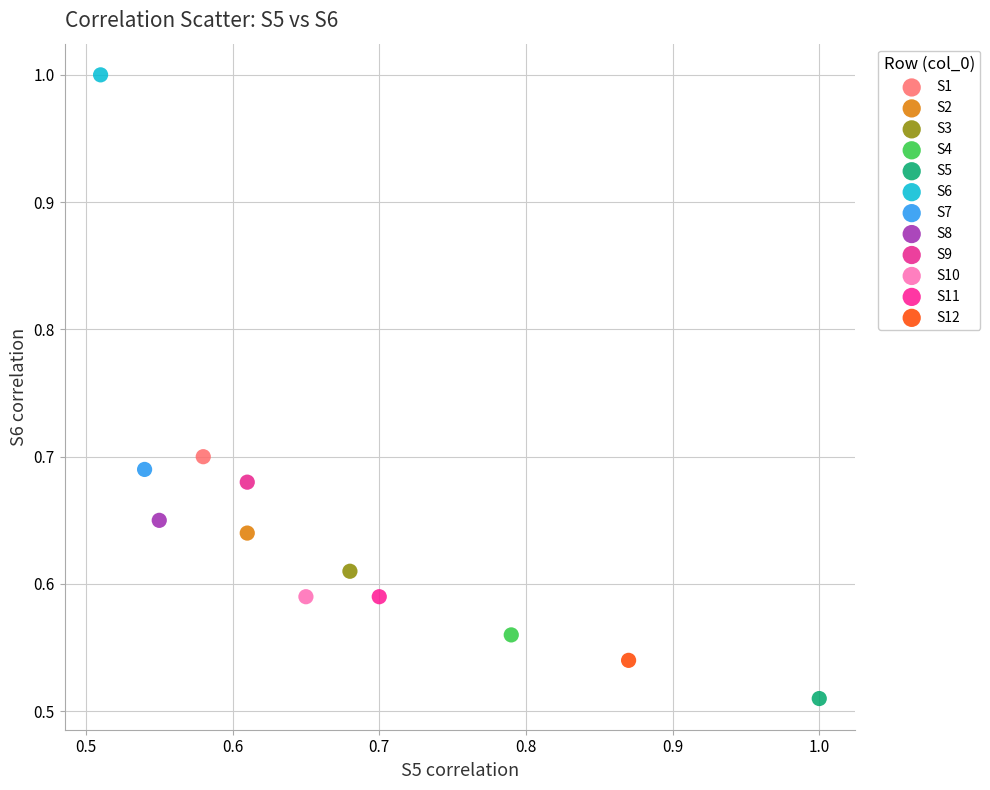

Which series contains the highest Y value?

S6